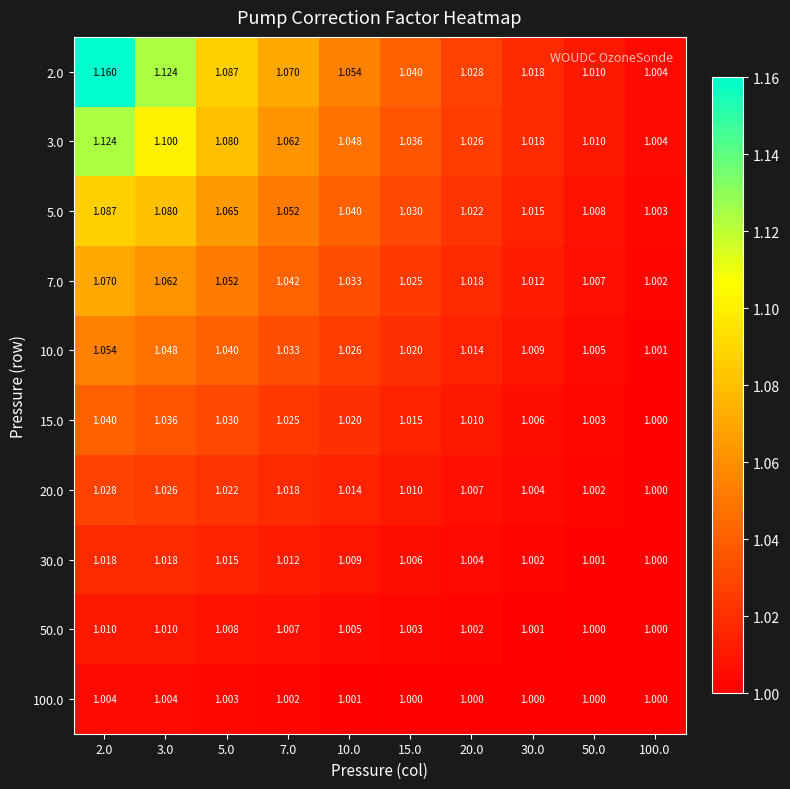

Is the value of 20.0 at 15.0 greater than the value of 3.0 at 30.0?

No